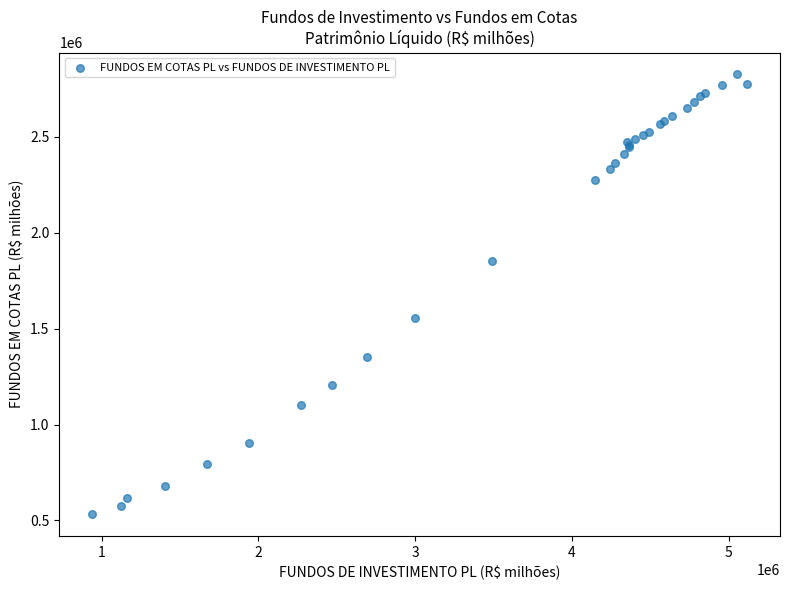

What Y value in the scatter plot is closest to 1678749?

1552698.9